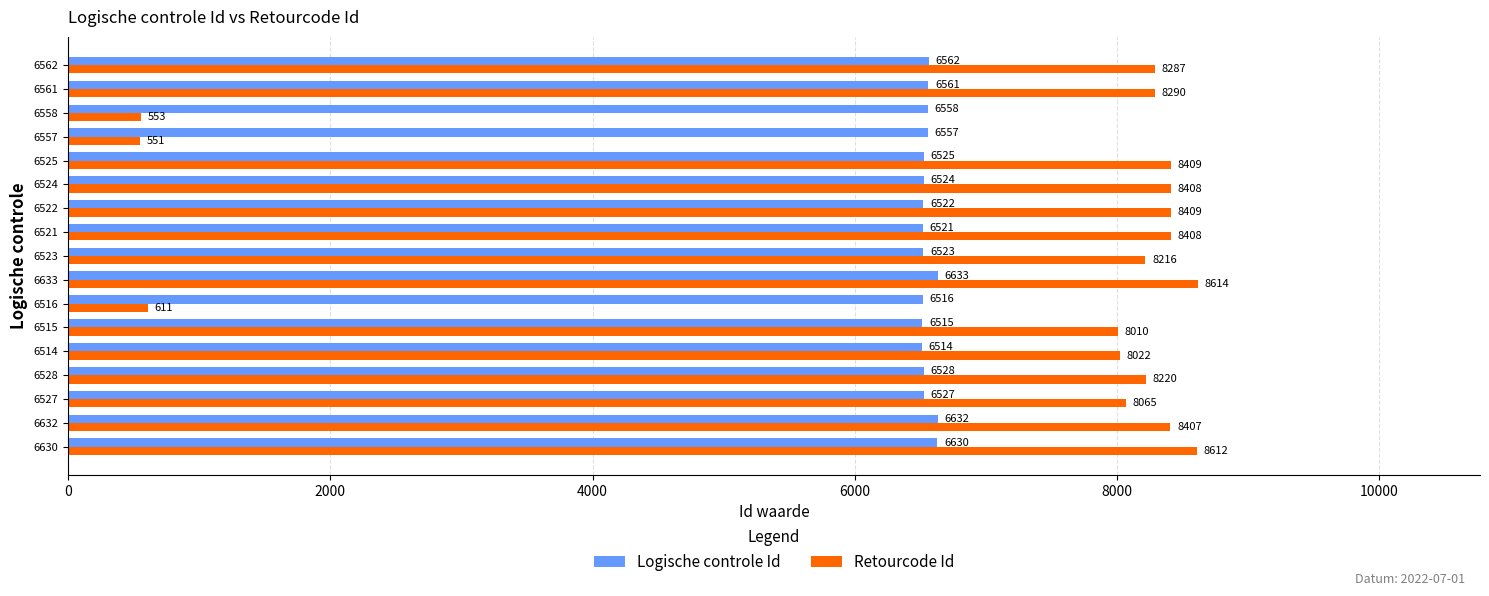

Rank the categories by Logische controle Id value from lowest to highest.

6514, 6515, 6516, 6521, 6522, 6523, 6524, 6525, 6527, 6528, 6557, 6558, 6561, 6562, 6630, 6632, 6633